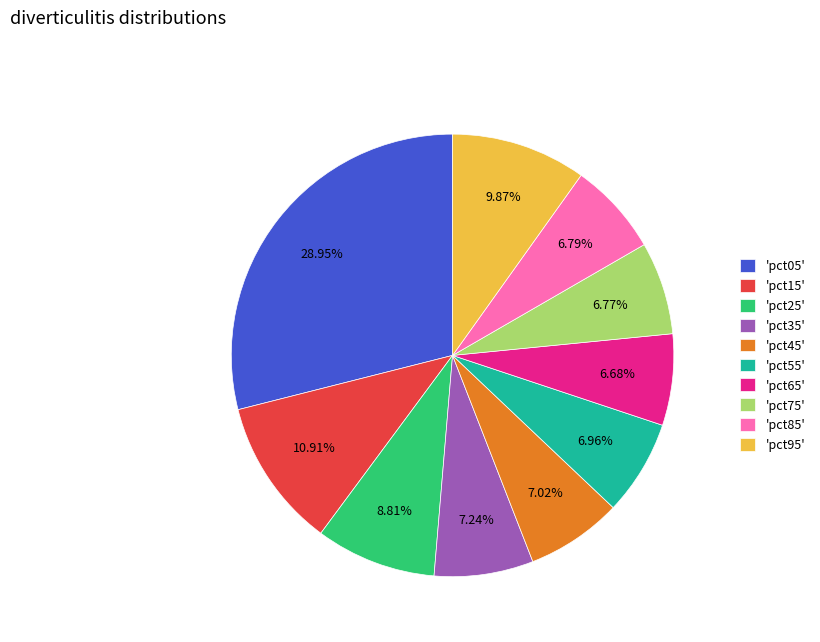

Combined, do 'pct75' and 'pct45' account for over 50%?

No